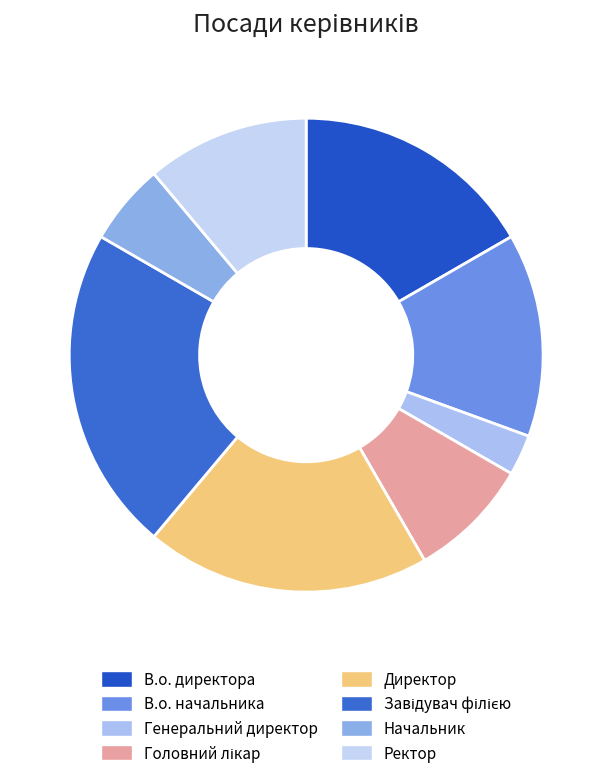

Is there a majority slice in this chart?

No